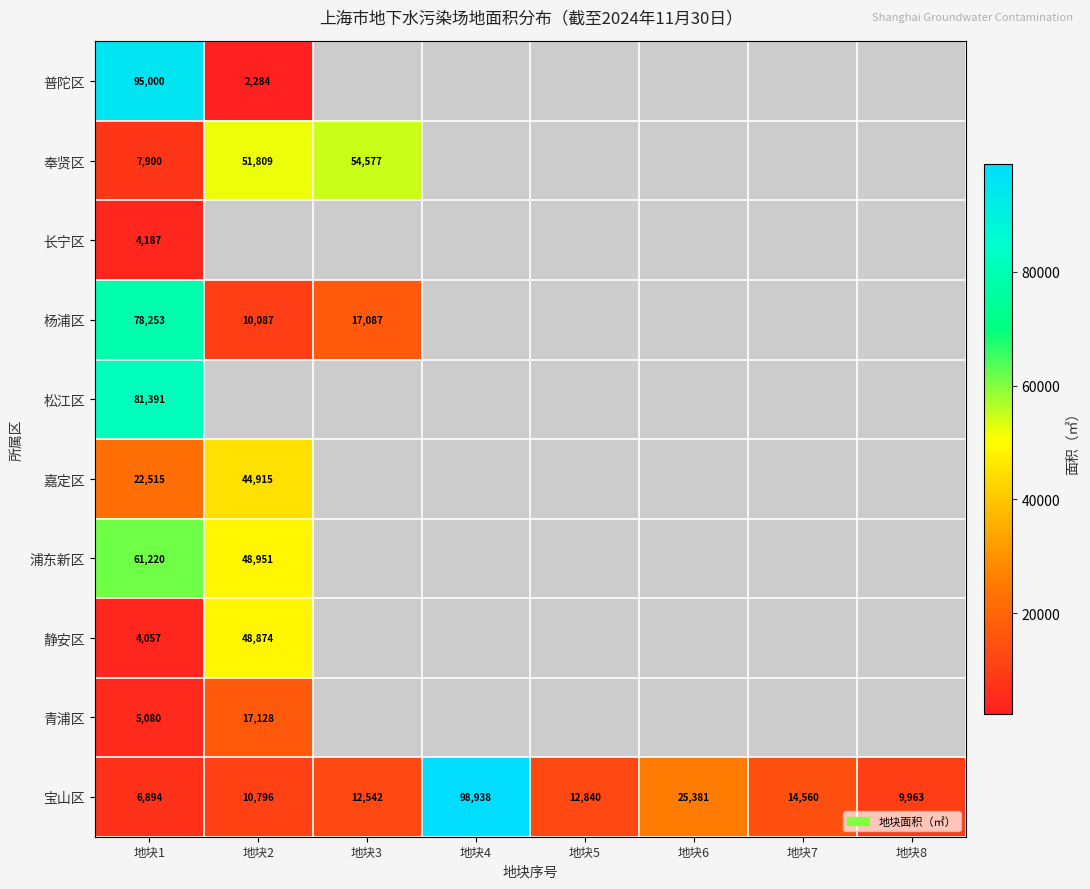

The 普陀区 series shows 2284 at 地块2. True or false?

True